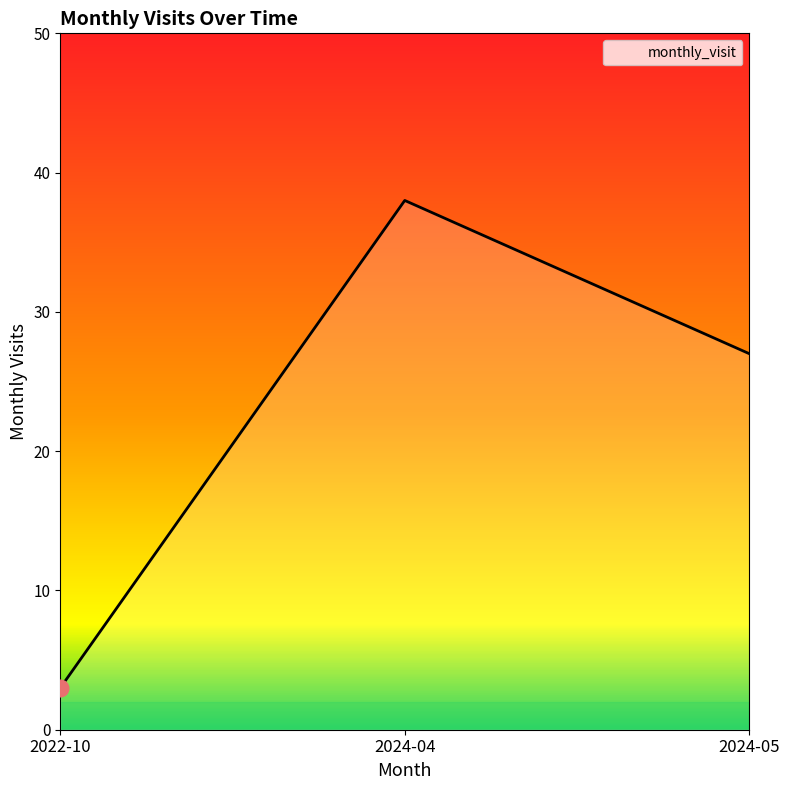

Reading right to left, what are all the values shown in this chart?

27	38	3